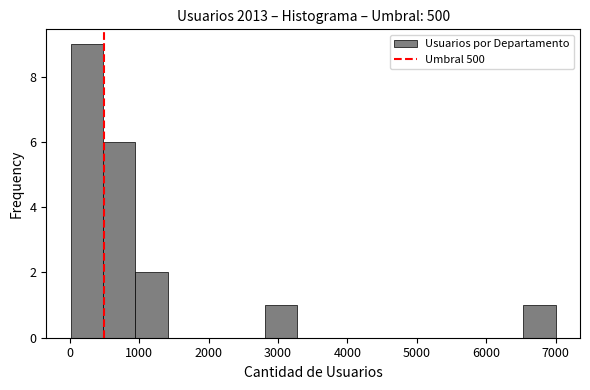

Reading left to right, list every bar in this chart as the range it spans on the x-axis followed by its height. Neither the bar edges nor the heights are printed on the chart, so give them approximately, as read against the axes.

0 to 500: 9
500 to 900: 6
900 to 1400: 2
1400 to 1900: 0
1900 to 2300: 0
2300 to 2800: 0
2800 to 3300: 1
3300 to 3700: 0
3700 to 4200: 0
4200 to 4700: 0
4700 to 5100: 0
5100 to 5600: 0
5600 to 6100: 0
6100 to 6500: 0
6500 to 7000: 1